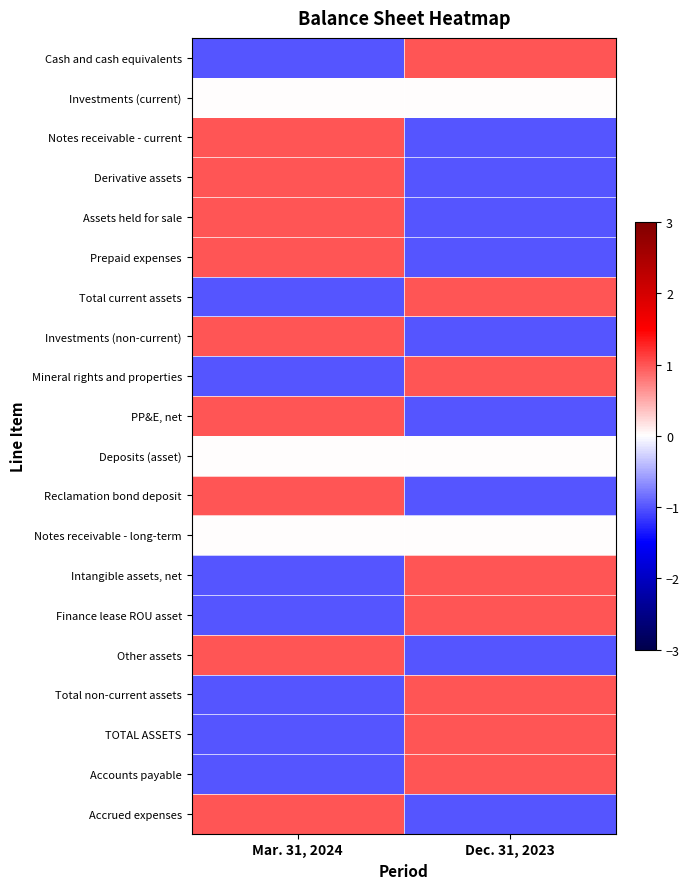

Rank the series at Dec. 31, 2023 from highest to lowest value.

Cash and cash equivalents, Total current assets, Mineral rights and properties, Intangible assets, net, Finance lease ROU asset, Total non-current assets, TOTAL ASSETS, Accounts payable, Investments (current), Deposits (asset), Notes receivable - long-term, Notes receivable - current, Derivative assets, Assets held for sale, Prepaid expenses, Investments (non-current), PP&E, net, Reclamation bond deposit, Other assets, Accrued expenses